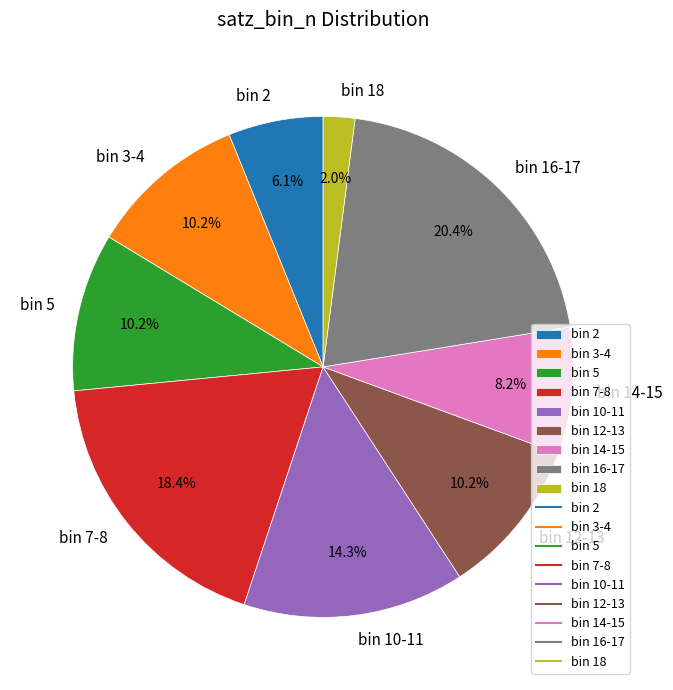

How many slices are in this pie chart?

9